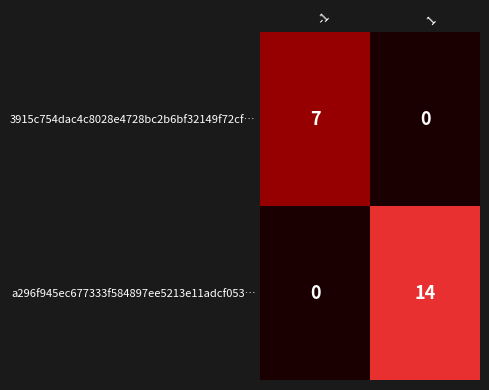

What is the difference between the highest and lowest values at -1?

7